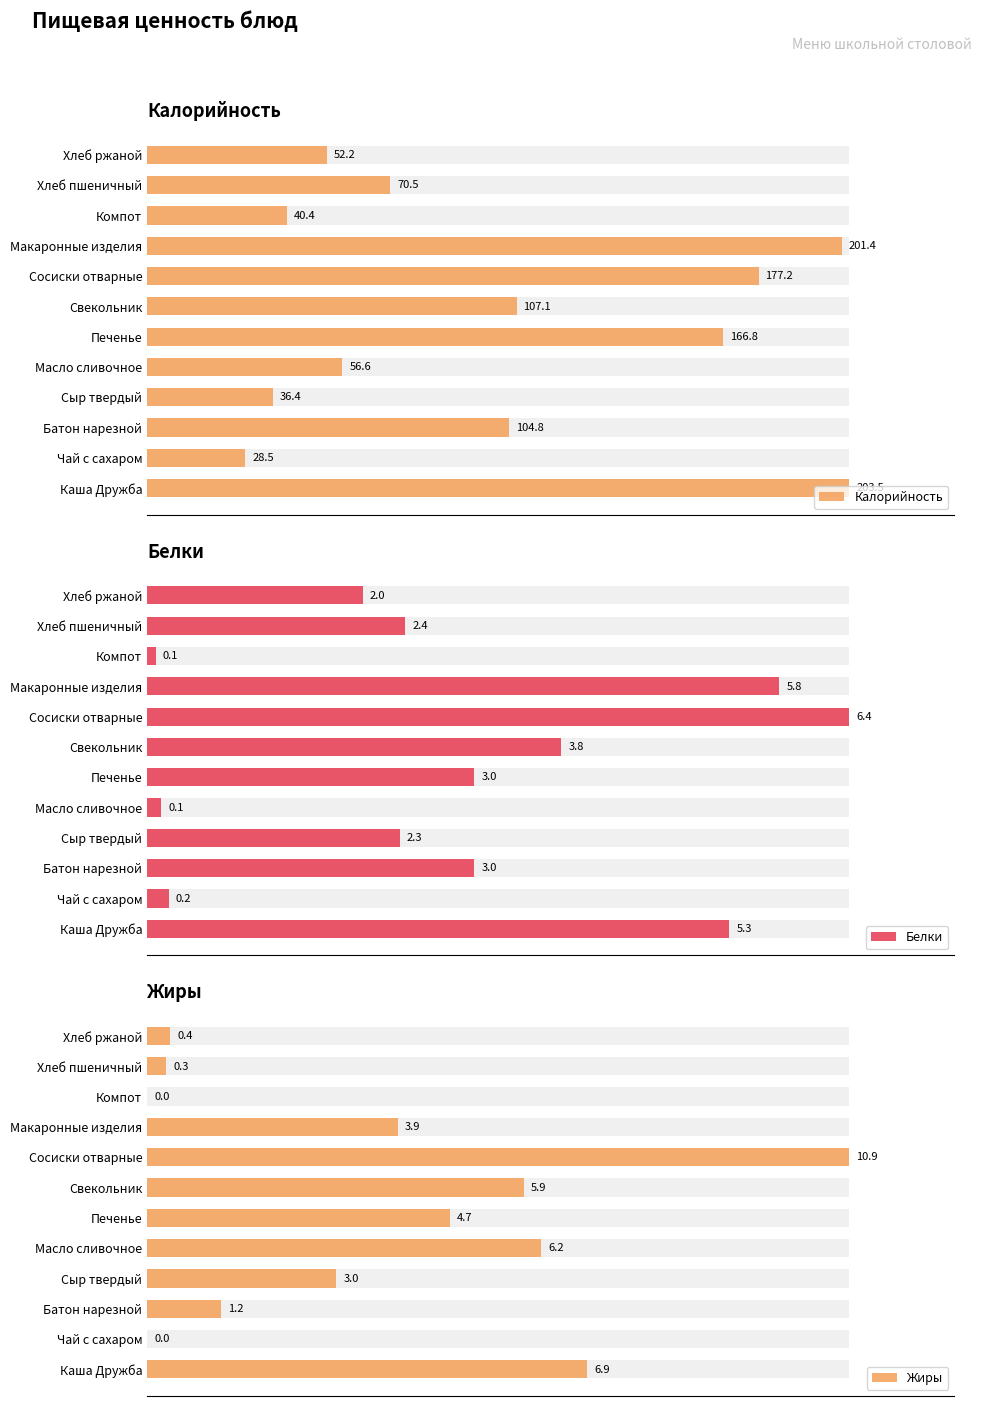

How many bars are there in each group?

3